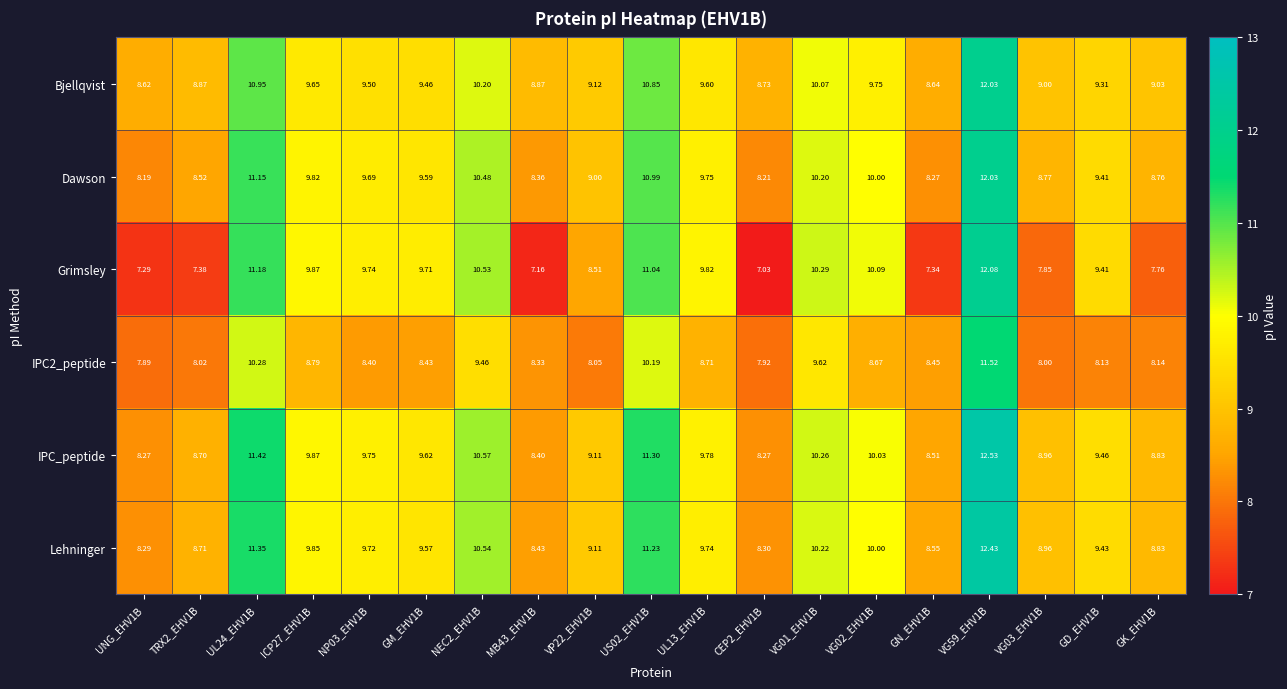

Which series changed the most between GM_EHV1B and VG02_EHV1B?

Lehninger